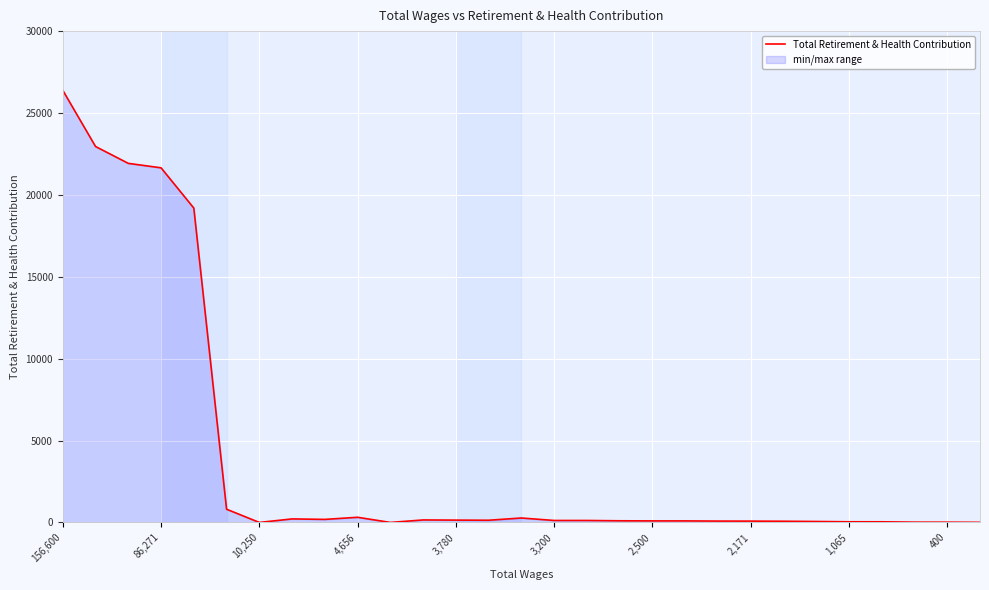

What is the greatest value displayed?

26385